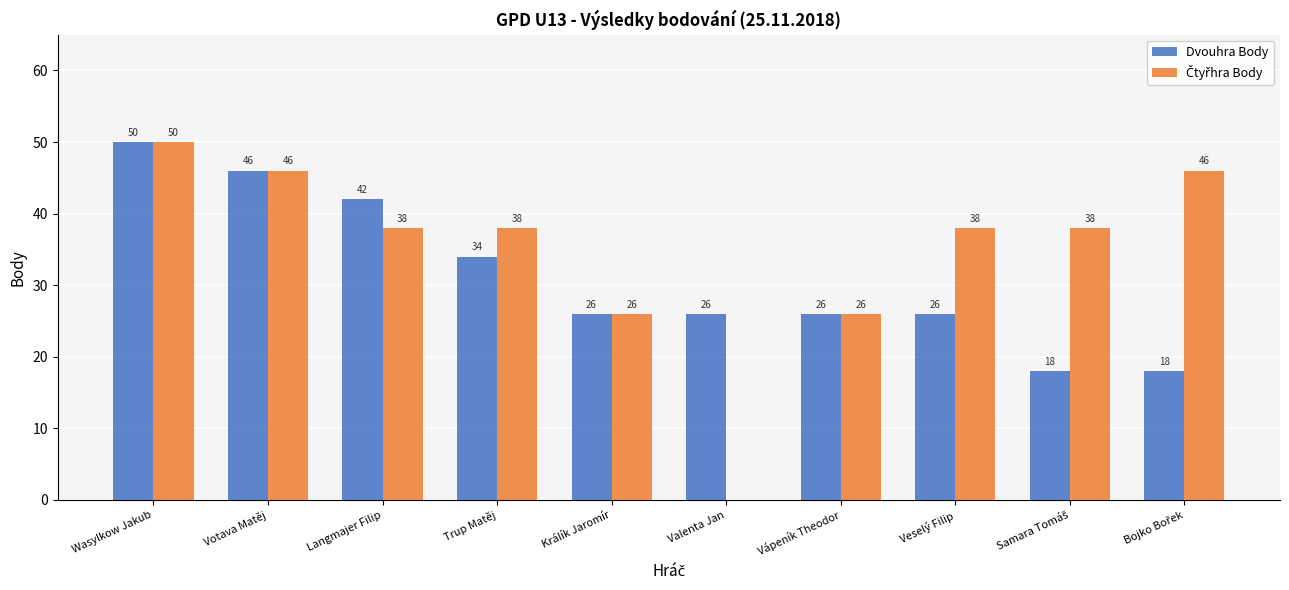

What is the approximate value of Dvouhra Body at Votava Matěj, to the nearest 10?

50